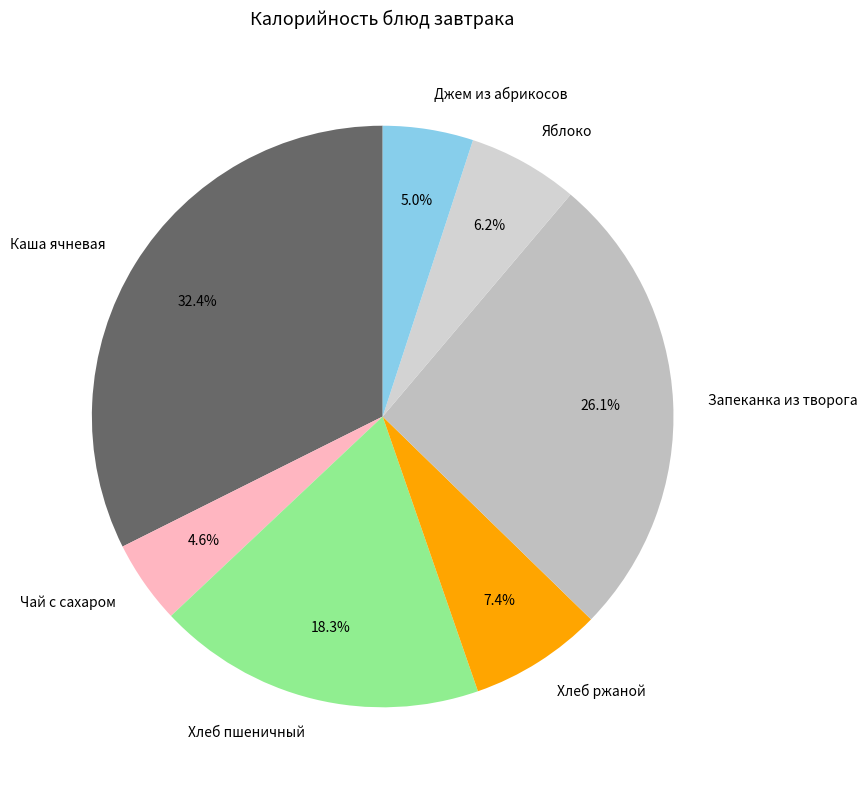

The Запеканка из творога slice represents 26% of the pie. True or false?

True